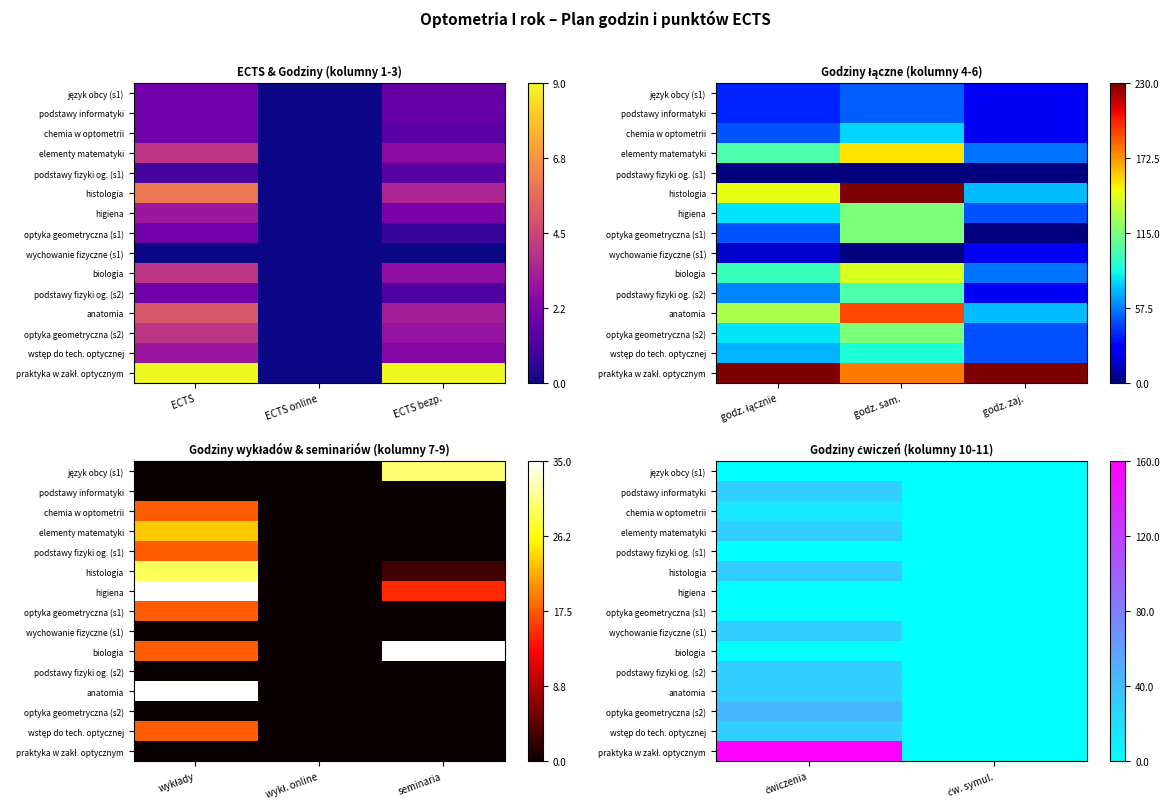

At which label does histologia reach its peak?

ćwiczenia